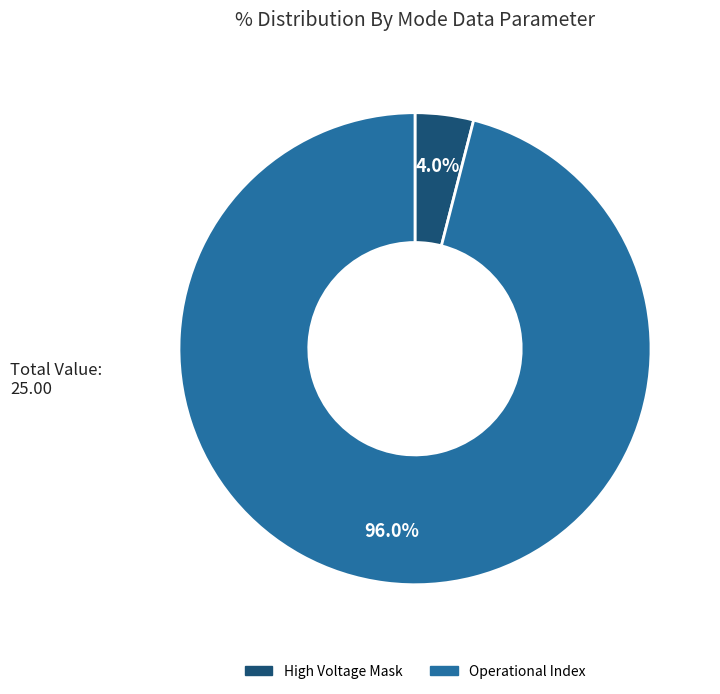

To the nearest percent, what is the average slice percentage?

50%